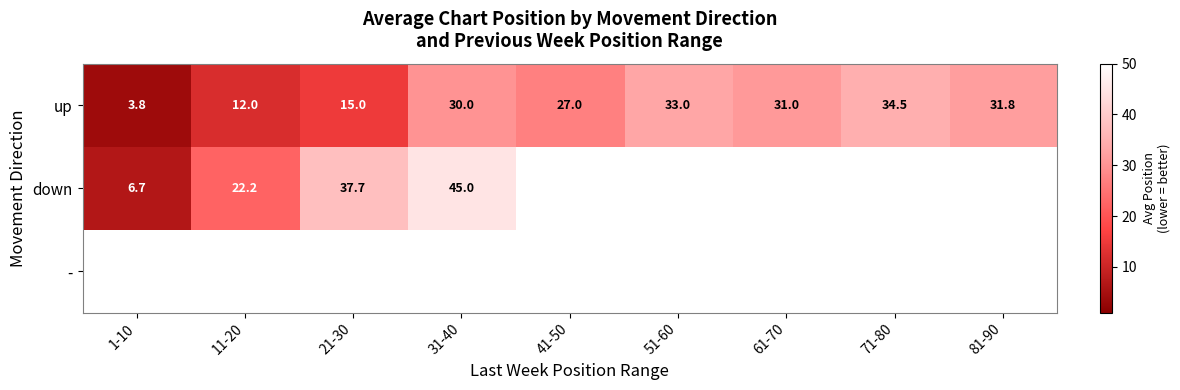

Is it true that down equals 50.6 at 21-30?

False